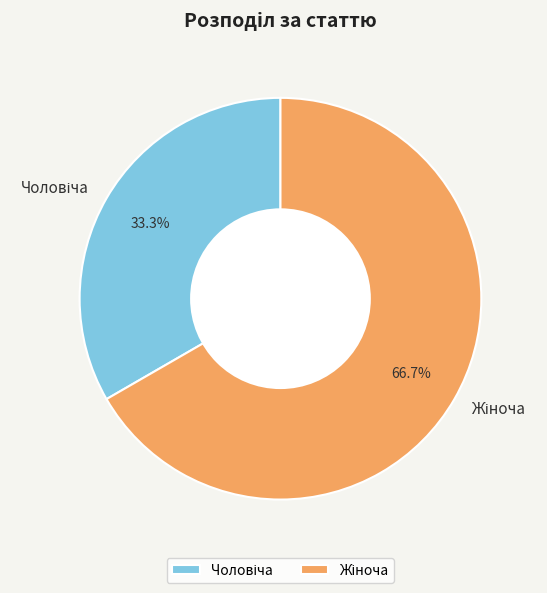

Is there a majority slice in this chart?

Yes